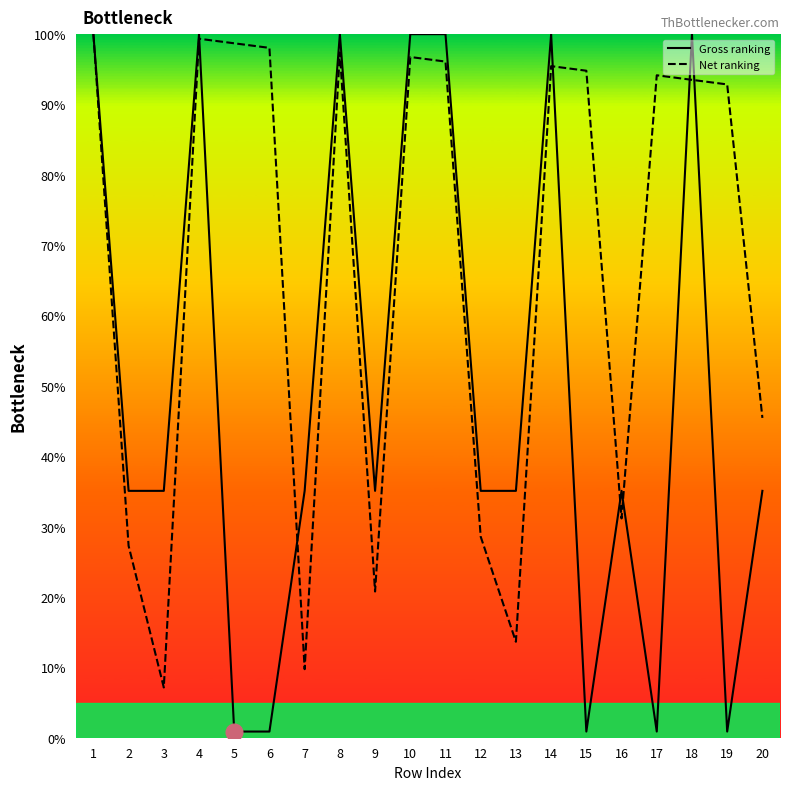

The value of Net ranking at 14 is 34.2. True or false?

False